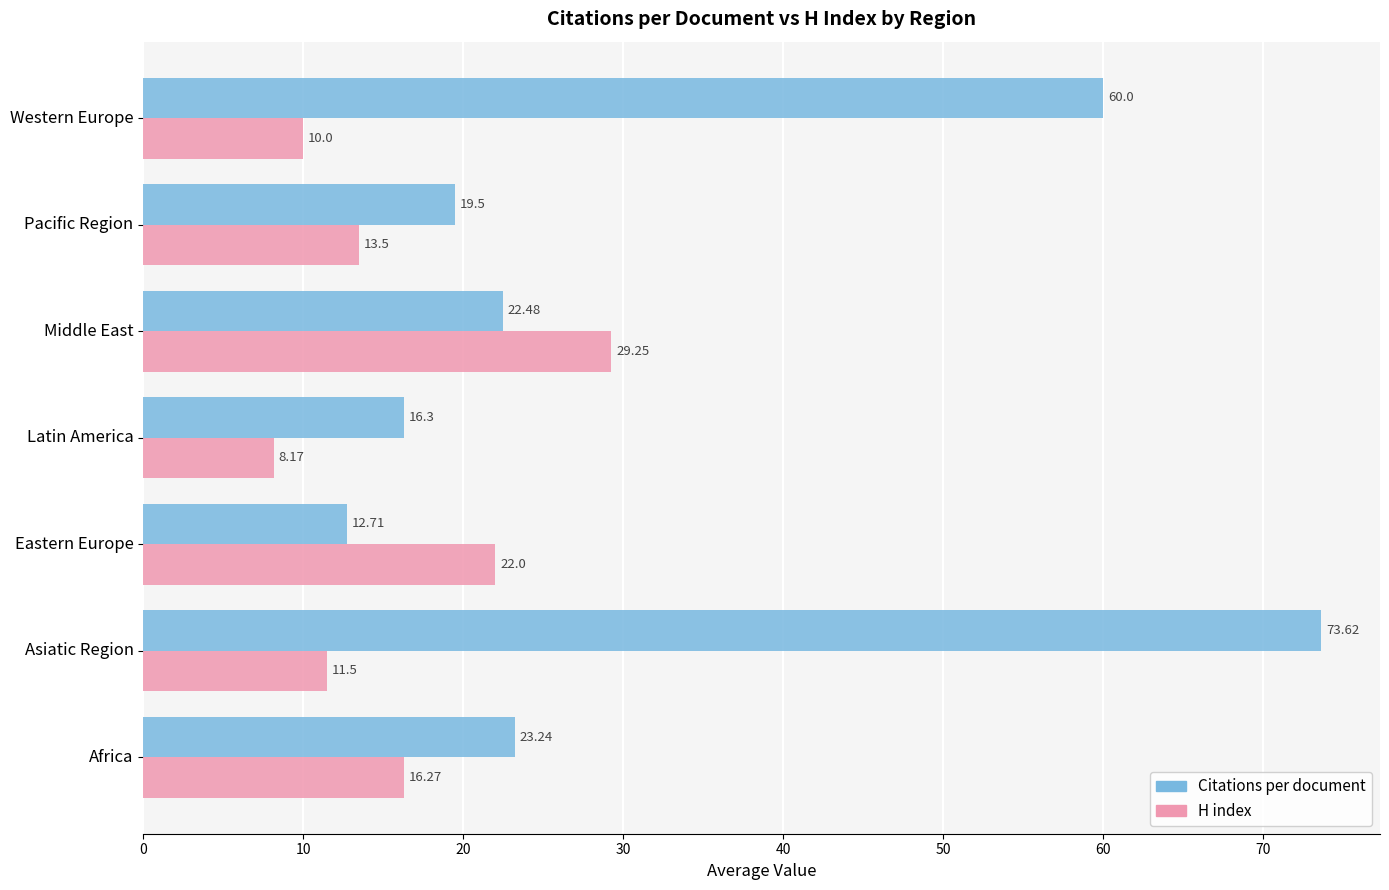

How many values in the H index series are below 13?

3